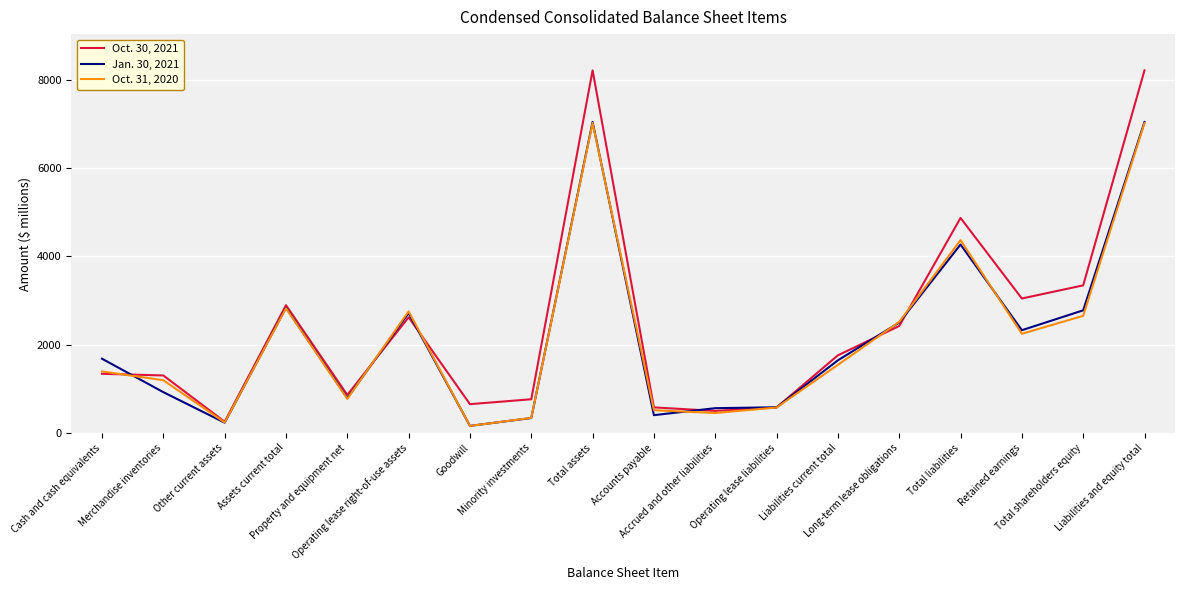

Is this an area chart (filled region under the line)?

No